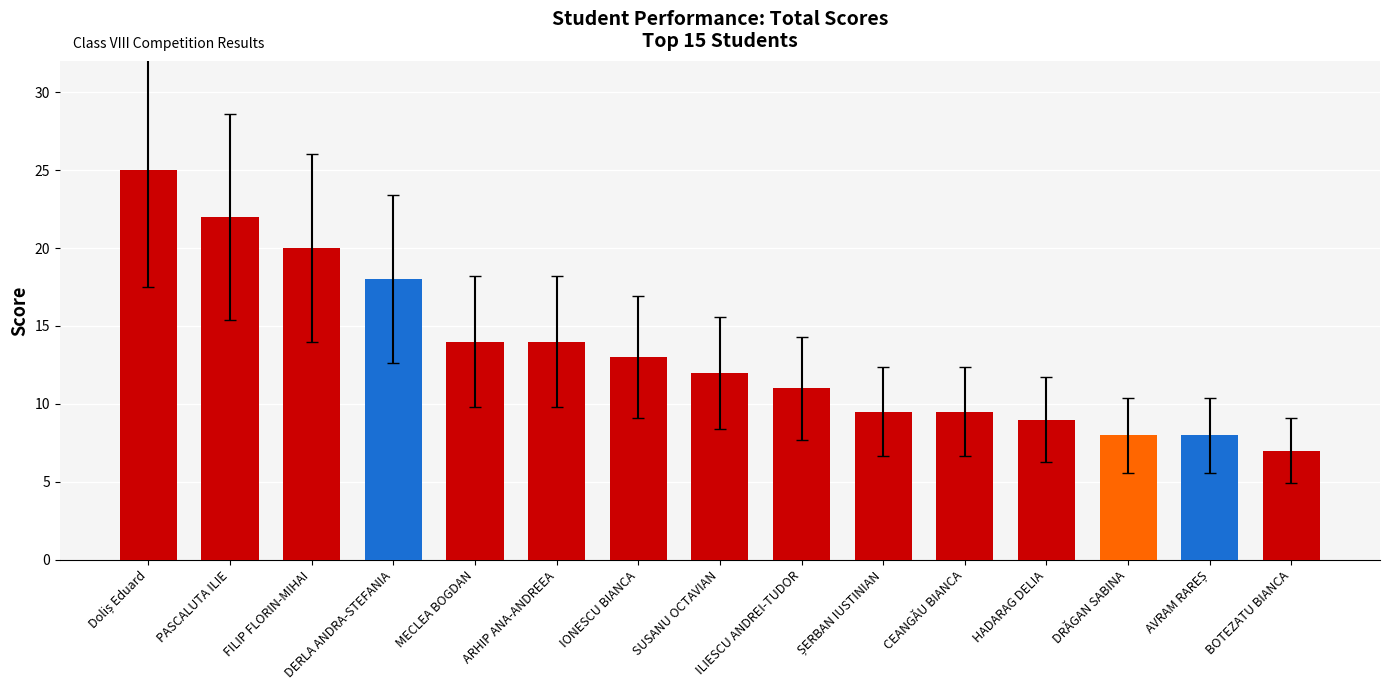

Reading right to left, extract all data points from this chart.

7.0	8.0	8.0	9.0	9.5	9.5	11.0	12.0	13.0	14.0	14.0	18.0	20.0	22.0	25.0